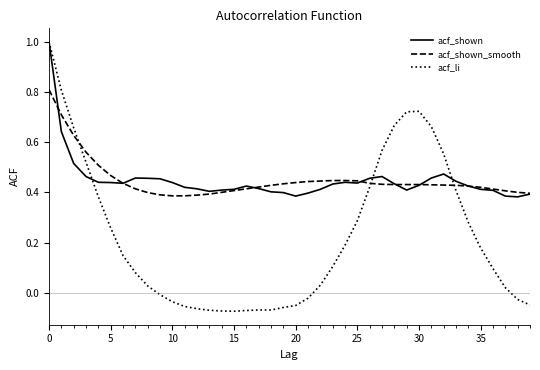

Which series has the largest range (max minus min)?

acf_li